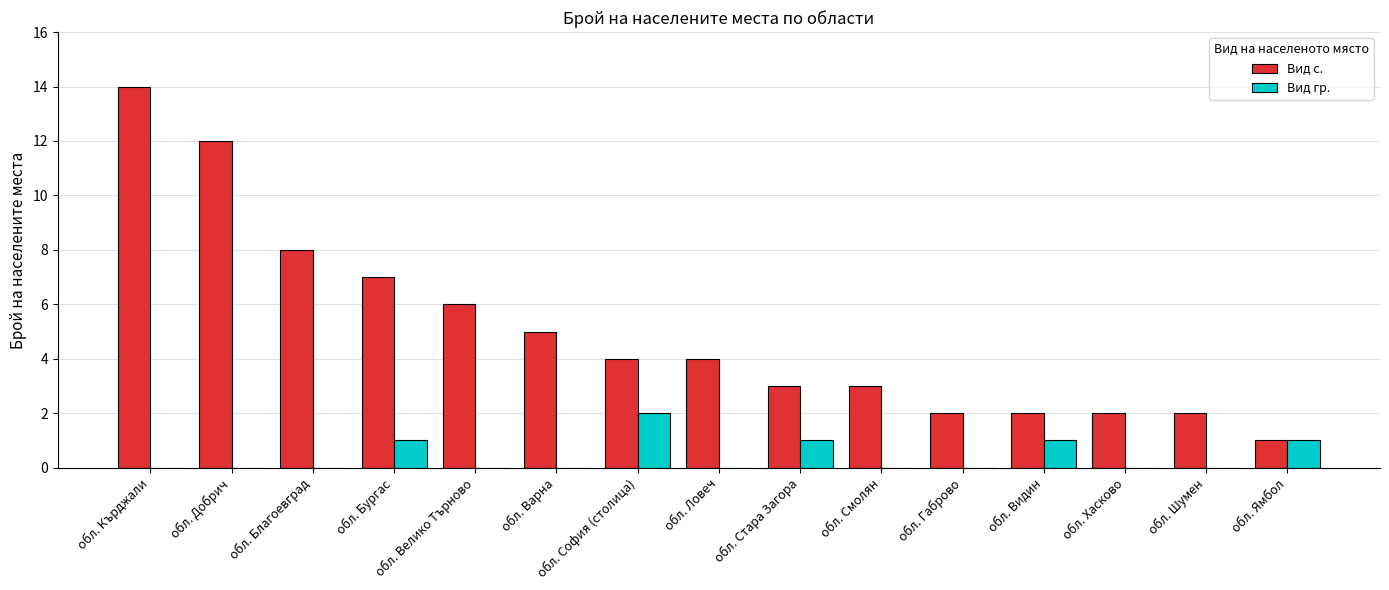

Count the number of categories in the chart.

15